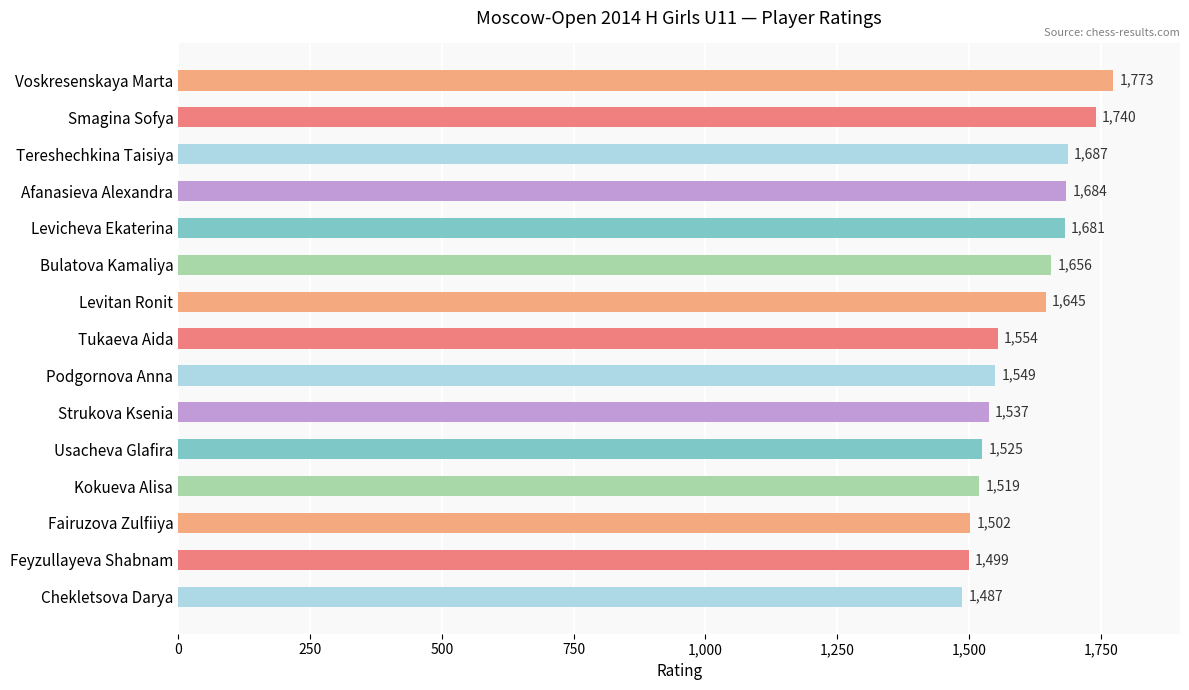

Rank the categories by value from highest to lowest.

Voskresenskaya Marta, Smagina Sofya, Tereshechkina Taisiya, Afanasieva Alexandra, Levicheva Ekaterina, Bulatova Kamaliya, Levitan Ronit, Tukaeva Aida, Podgornova Anna, Strukova Ksenia, Usacheva Glafira, Kokueva Alisa, Fairuzova Zulfiiya, Feyzullayeva Shabnam, Chekletsova Darya